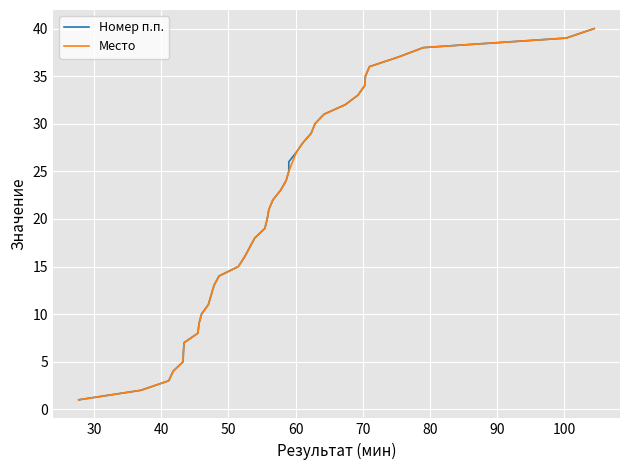

What is the value of the Место point at the 39th from the left?

39